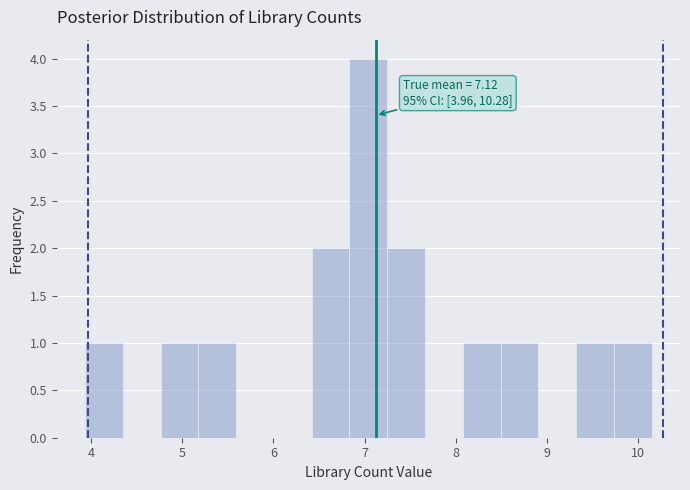

Over which range of the x-axis is the bar tallest?

6.8 to 7.2